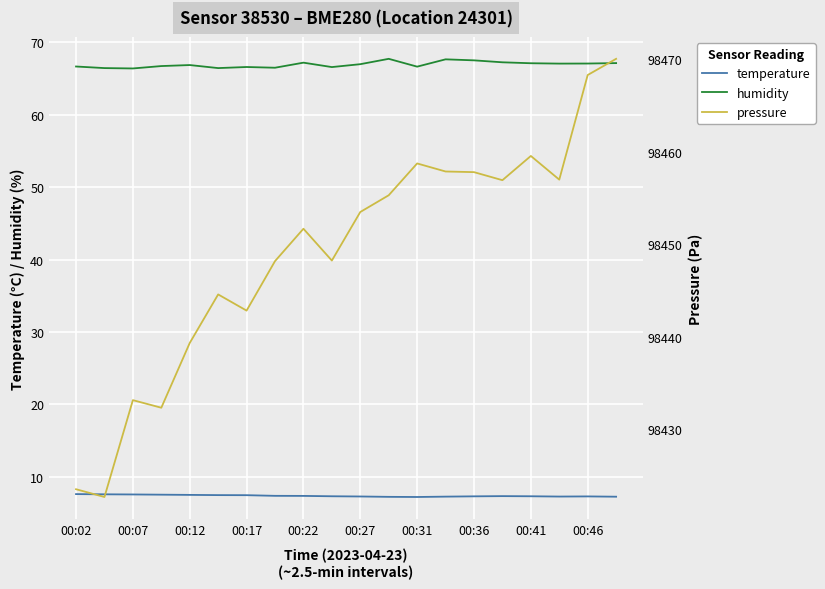

What is the maximum value for humidity?

67.7